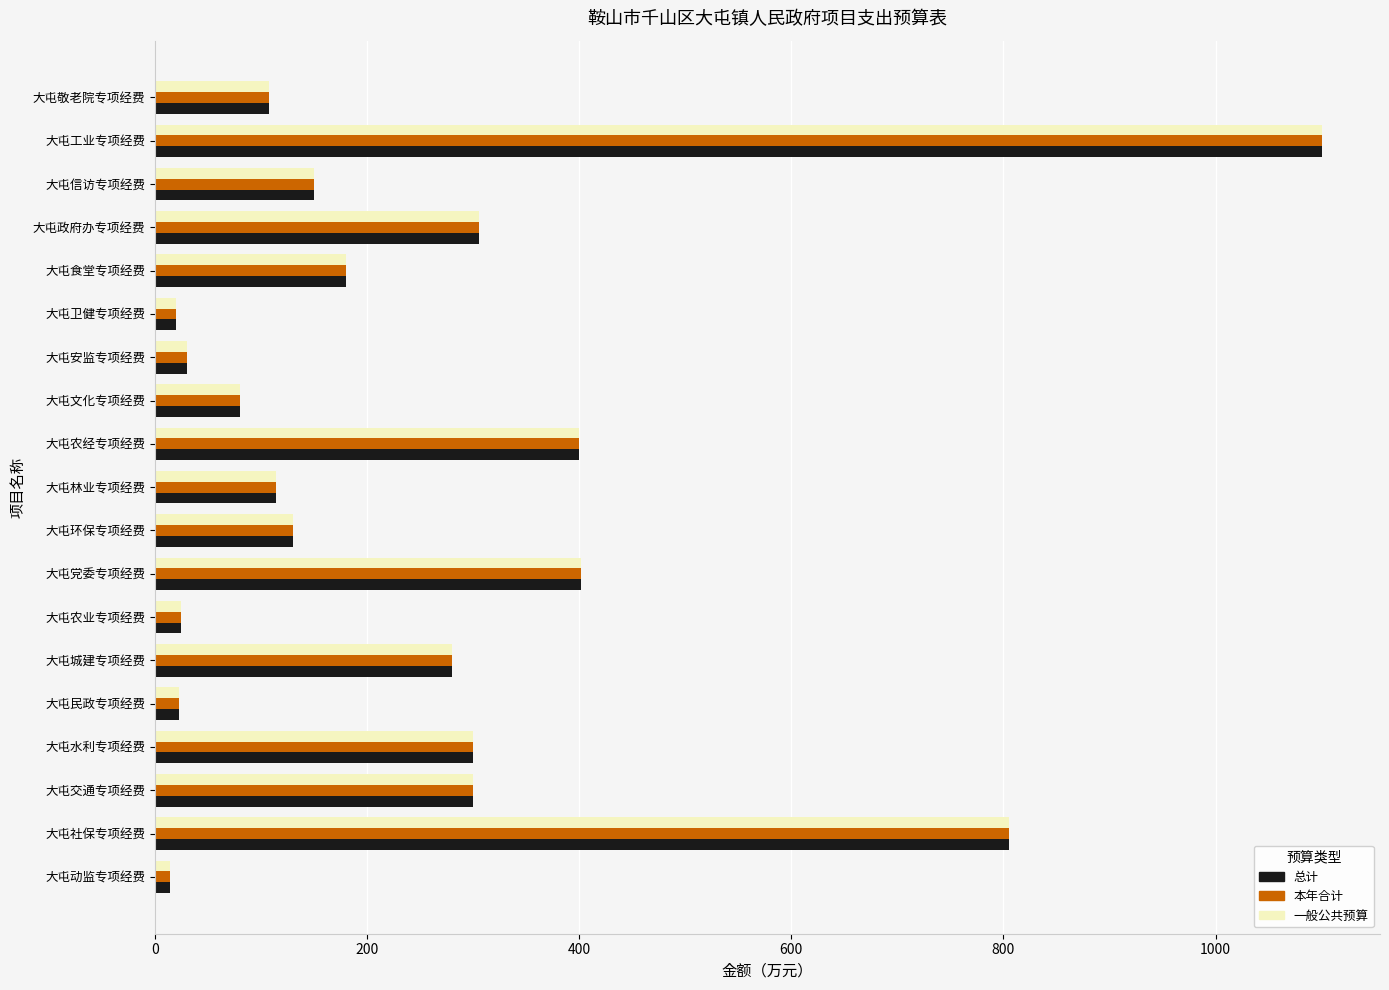

What is the average value of the 一般公共预算 series?

251